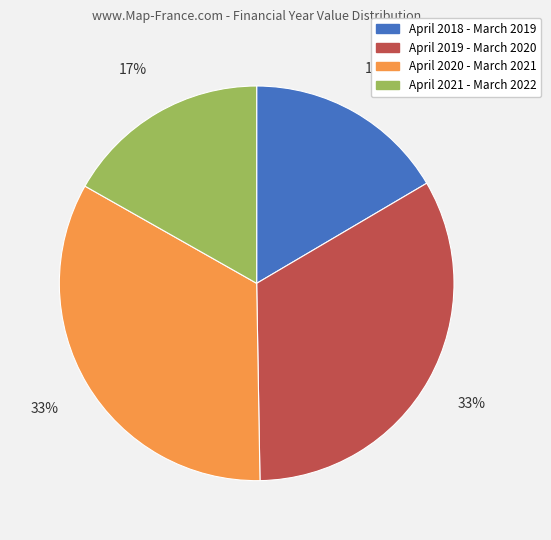

Does April 2020 - March 2021 account for over 50% of the chart?

No